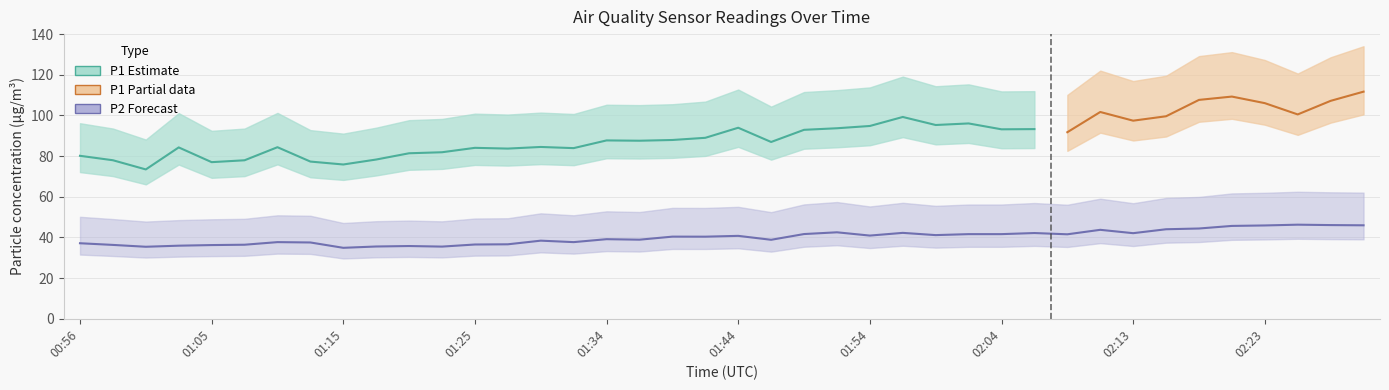

Is it true that the value at 02:04 is 54.1?

False